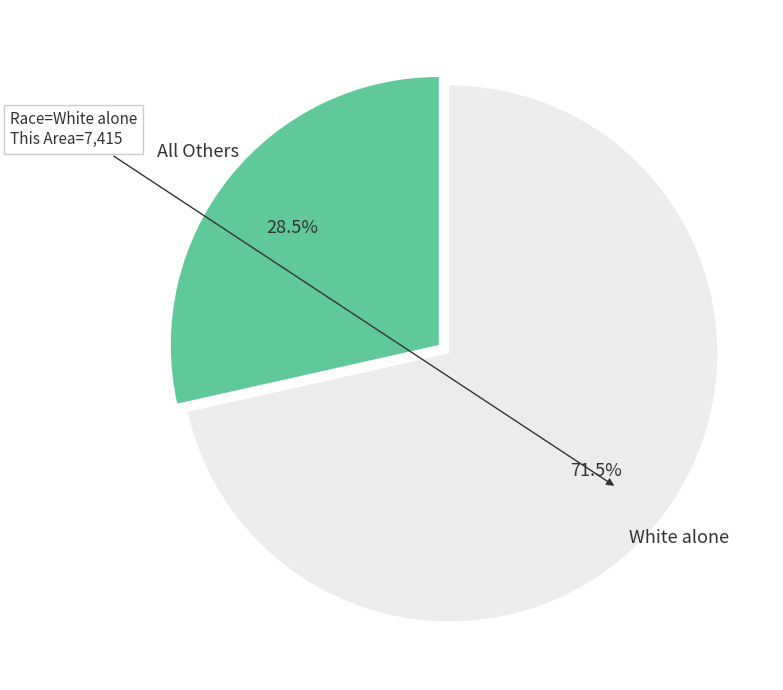

Which has a higher value, White alone or All Others?

White alone